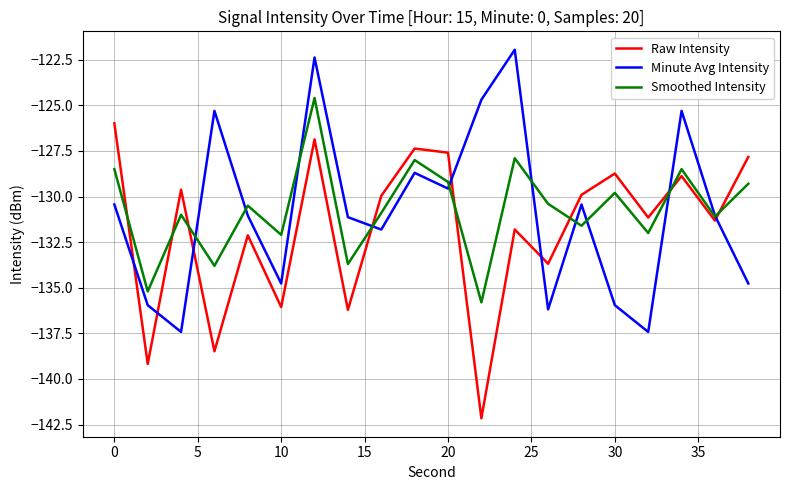

How many times do Smoothed Intensity and Minute Avg Intensity cross each other?

10